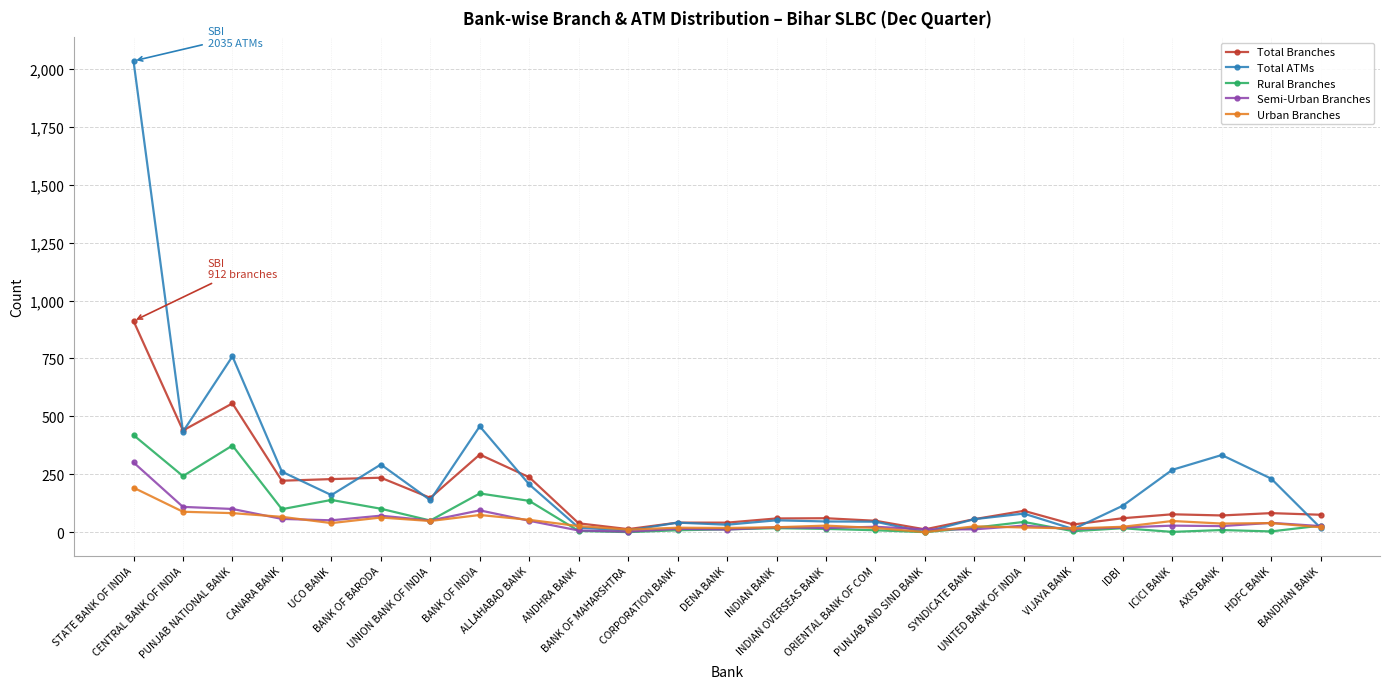

What is the difference between the highest and lowest values at ORIENTAL BANK OF COM?

41